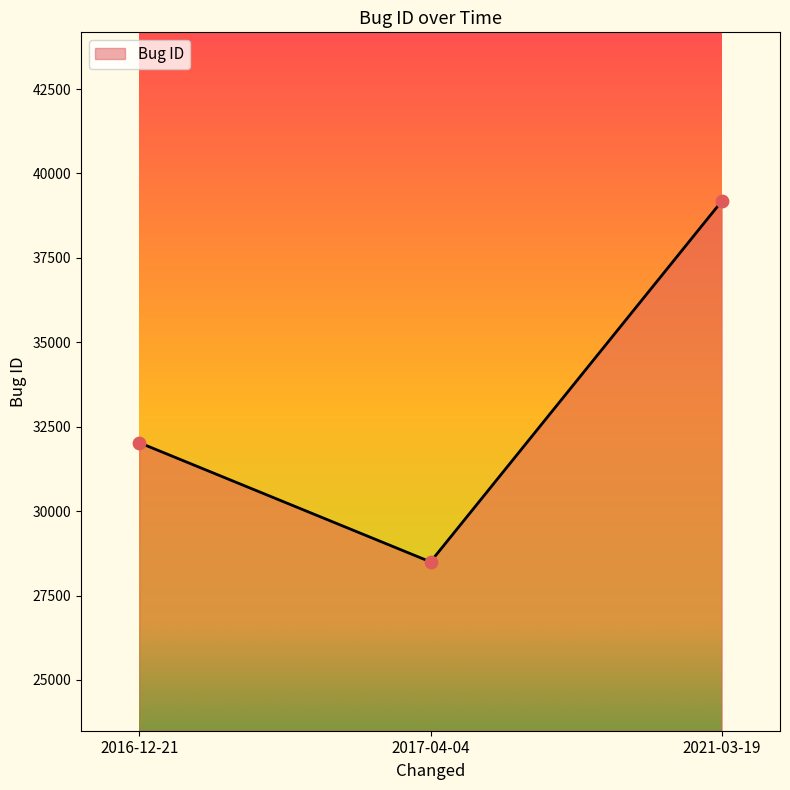

What is the ratio of the value at 2016-12-21 to the value at 2021-03-19?

0.8